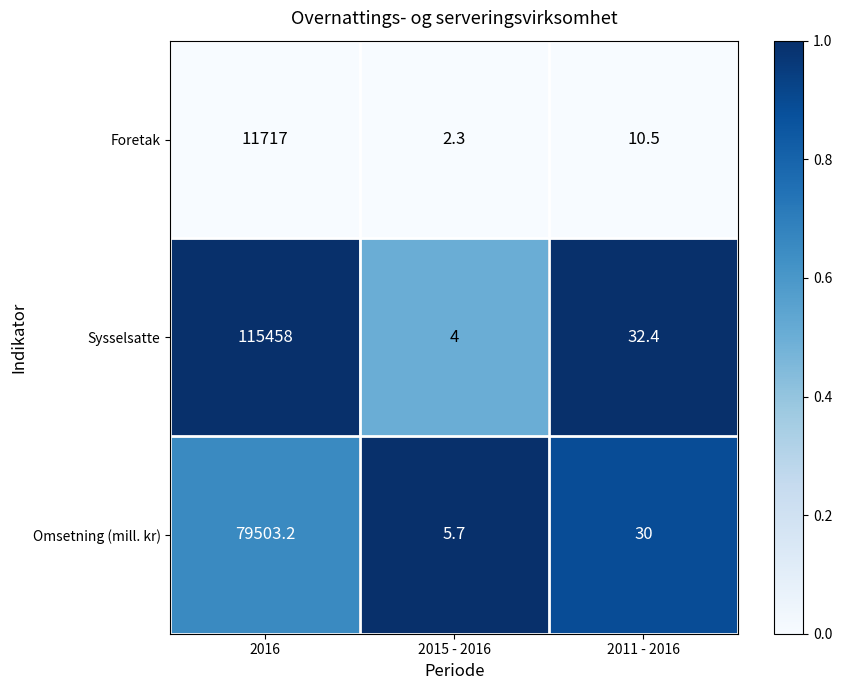

Read the Omsetning (mill. kr) value at 2011 - 2016.

30.0